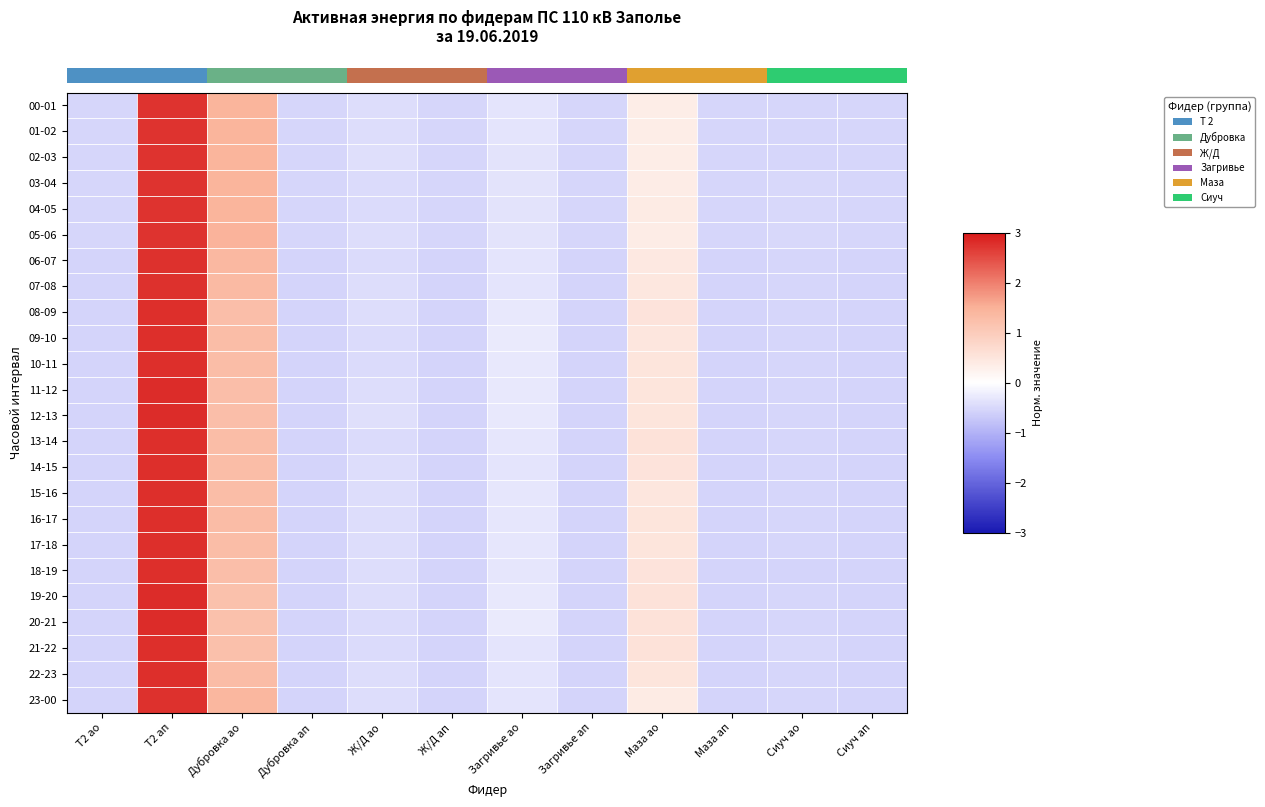

Rank the series at Загривье ао from lowest to highest value.

04-05, 05-06, 03-04, 02-03, 01-02, 00-01, 14-15, 23-00, 22-23, 06-07, 21-22, 07-08, 16-17, 13-14, 18-19, 15-16, 17-18, 08-09, 10-11, 12-13, 11-12, 19-20, 20-21, 09-10